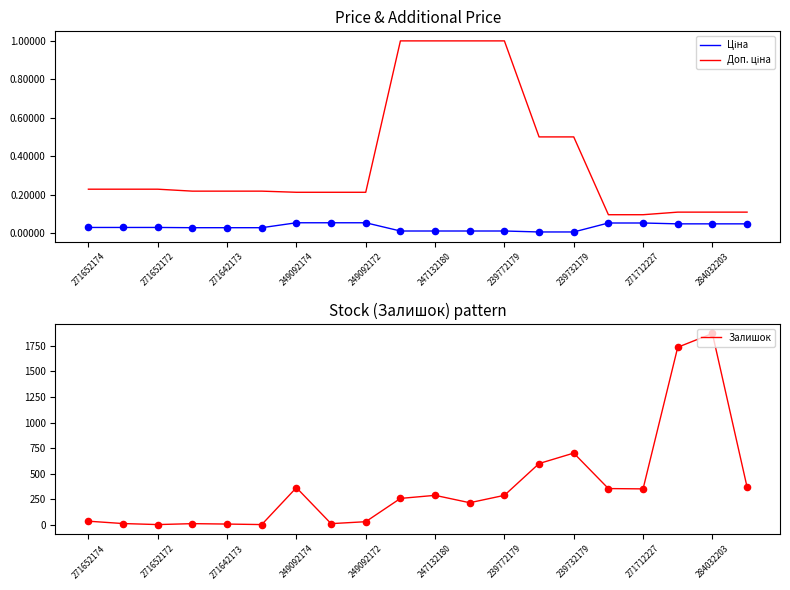

At which label does Залишок reach its peak?

284032203